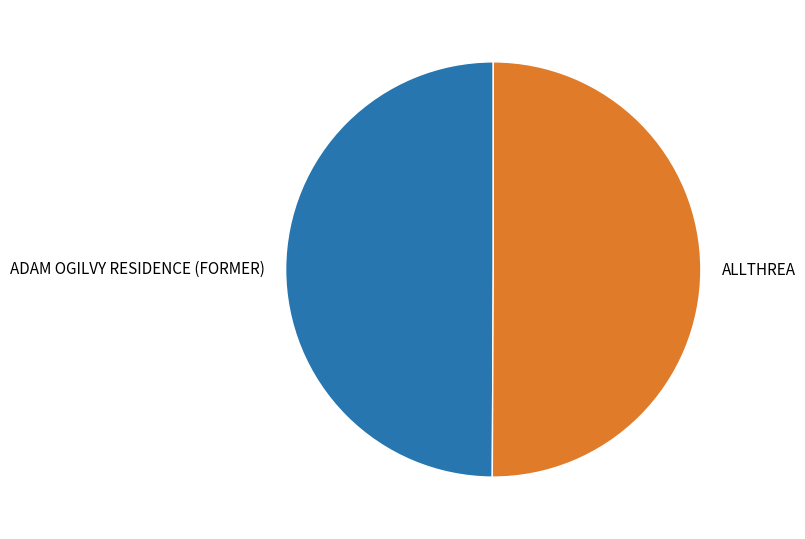

Is the sum of ALLTHREA and ADAM OGILVY RESIDENCE (FORMER) greater than half?

Yes